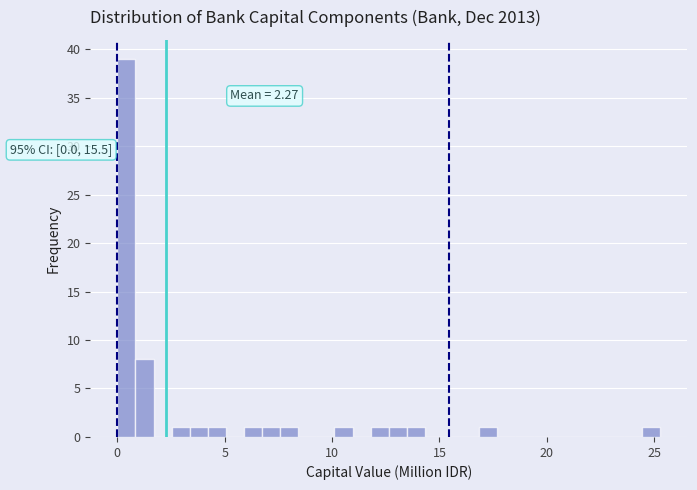

Read against the x-axis, roughly where is the centre of the tallest bar?

0.5